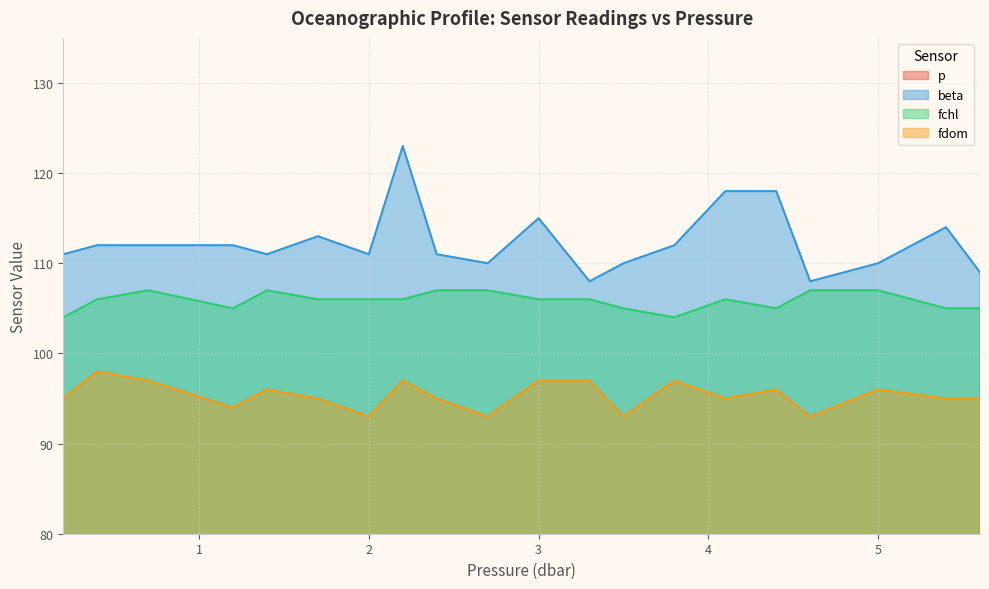

What is the minimum value for beta?

108